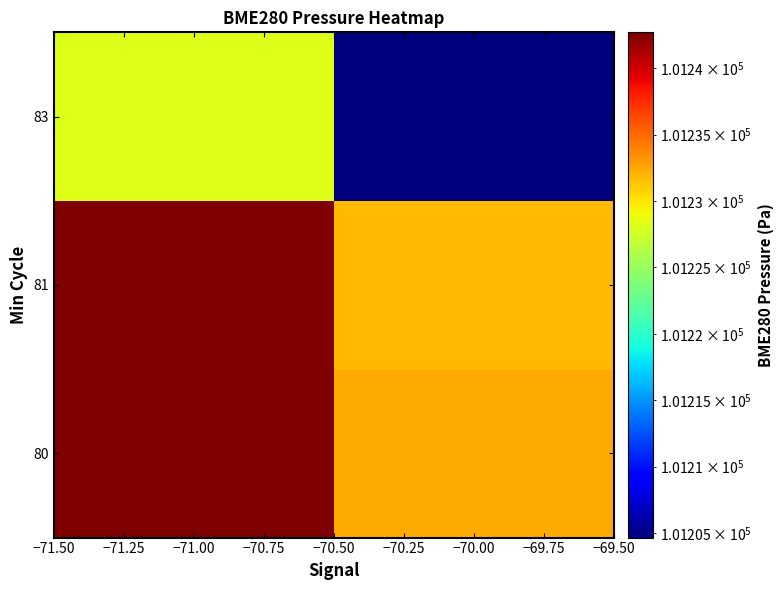

At which category is the sum across all series the highest?

−71.00